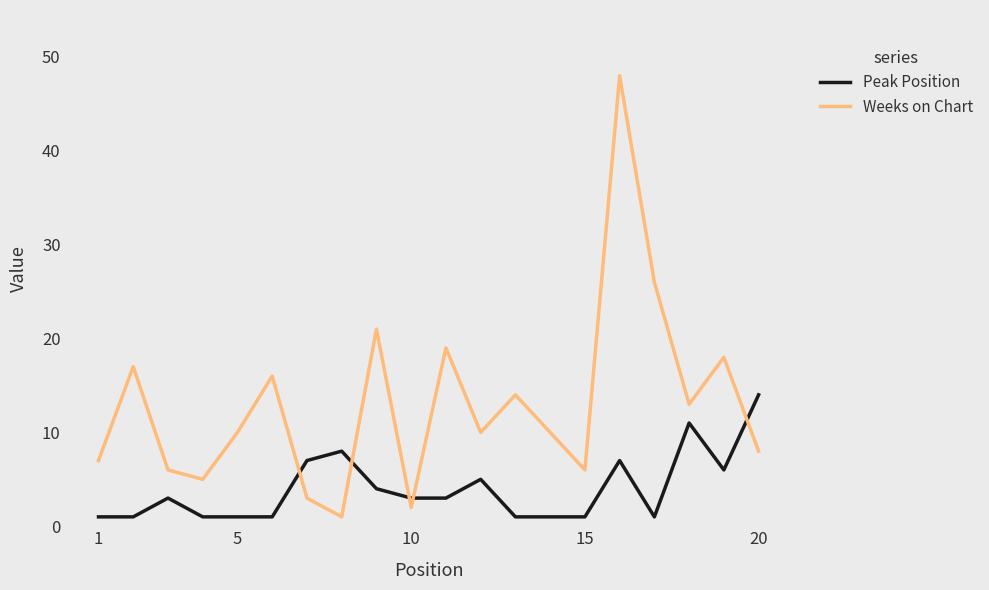

What is the lowest value of the Weeks on Chart series?

1